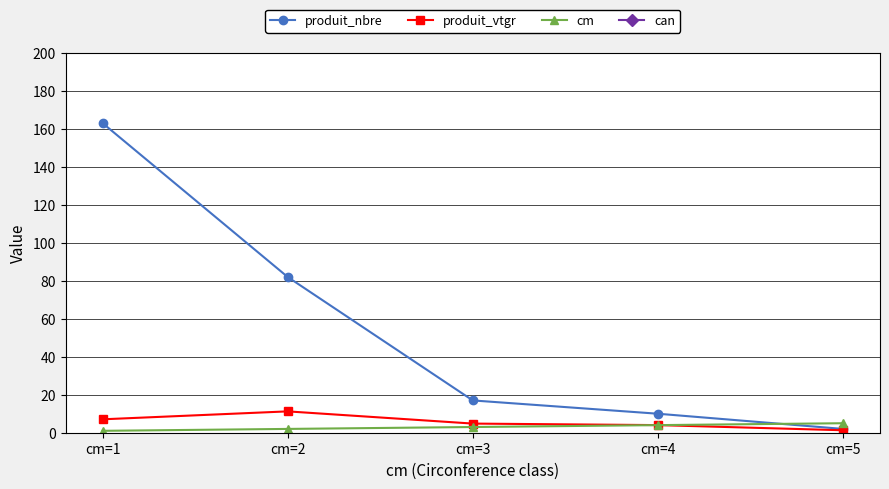

List the series in order of their peak value, lowest first.

cm, produit_vtgr, produit_nbre, can